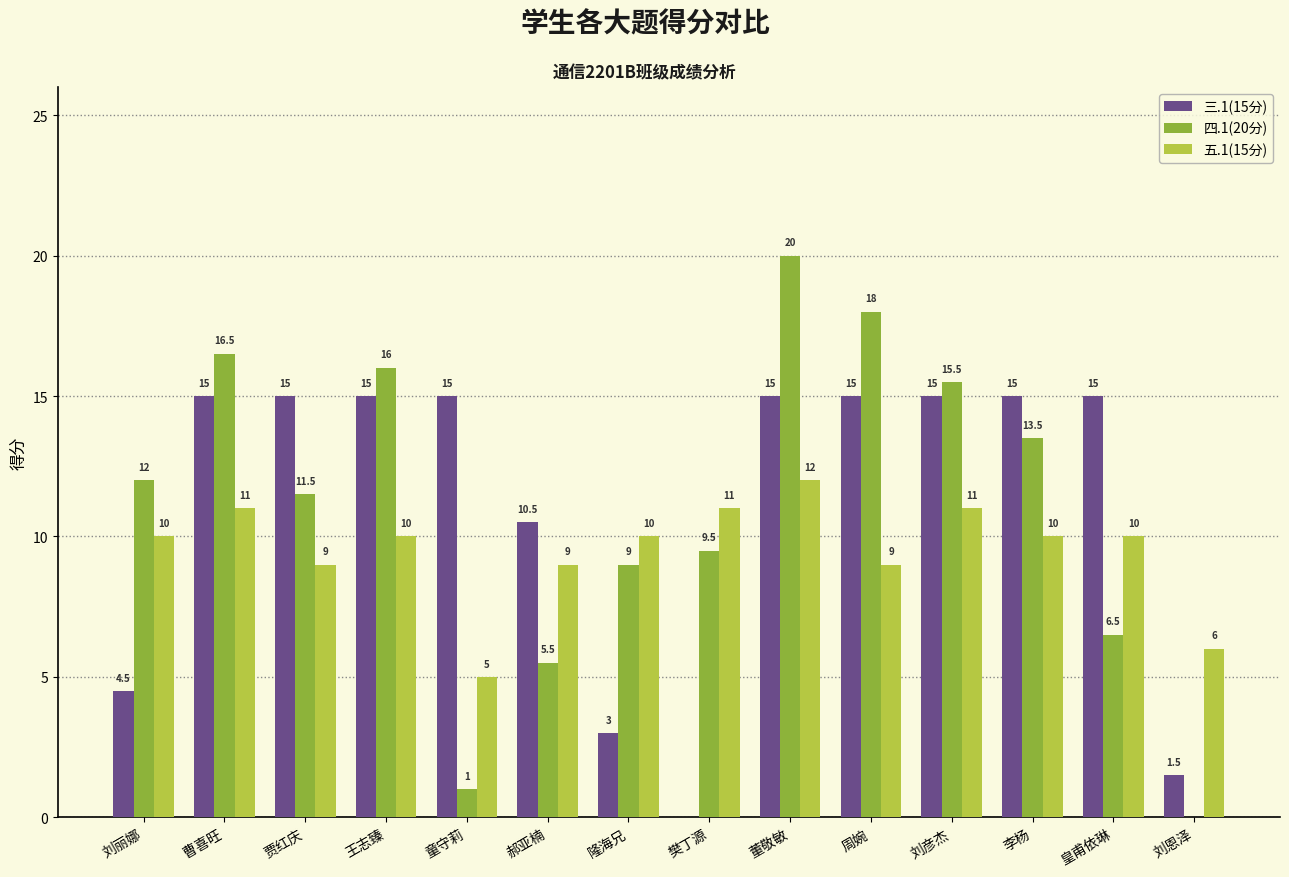

What are all the series names shown in the legend?

三.1(15分), 四.1(20分), 五.1(15分)